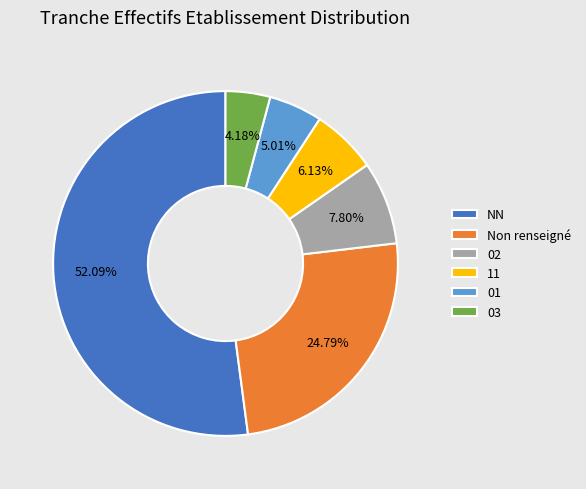

Count the number of slices in the pie.

6